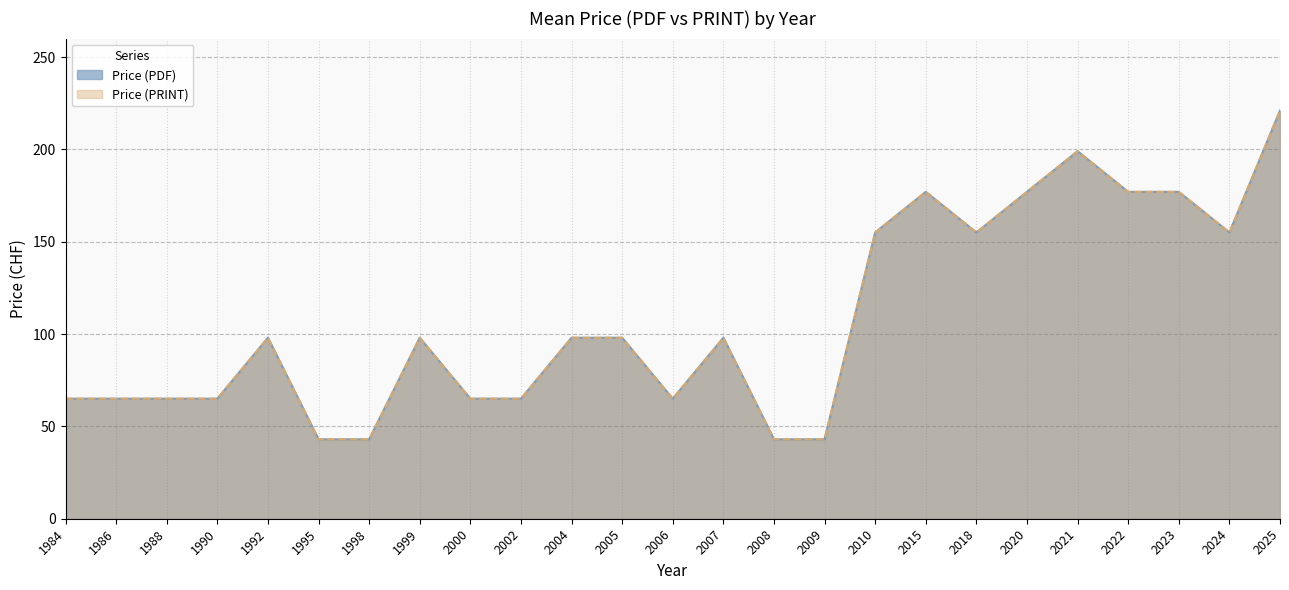

At which label does Price (PRINT) first exceed 98?

2010